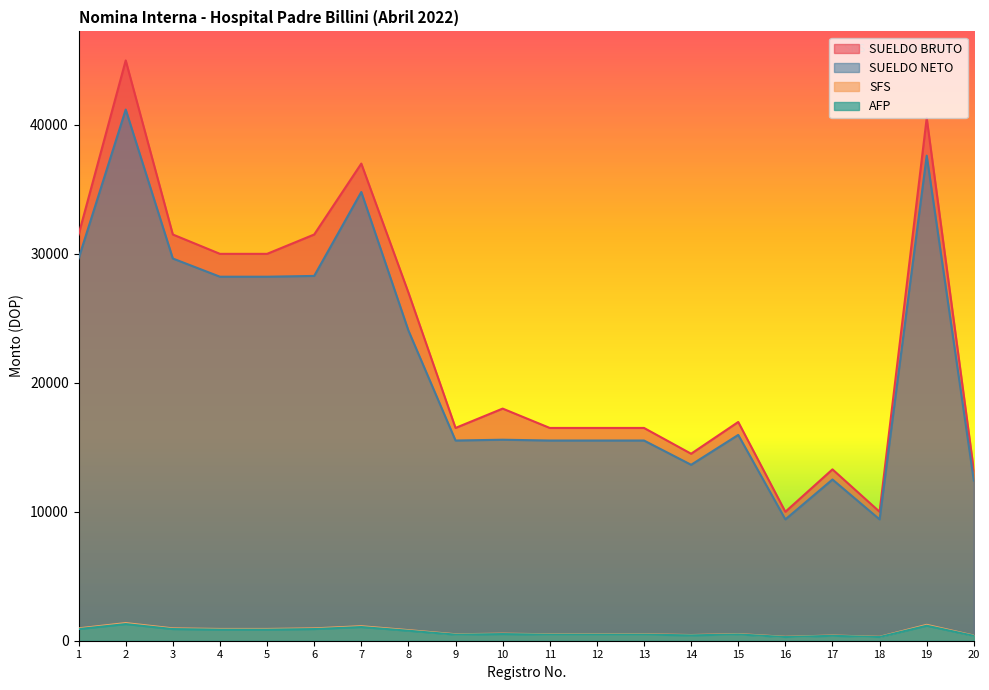

What are all the series names shown in the legend?

SUELDO BRUTO, SUELDO NETO, SFS, AFP